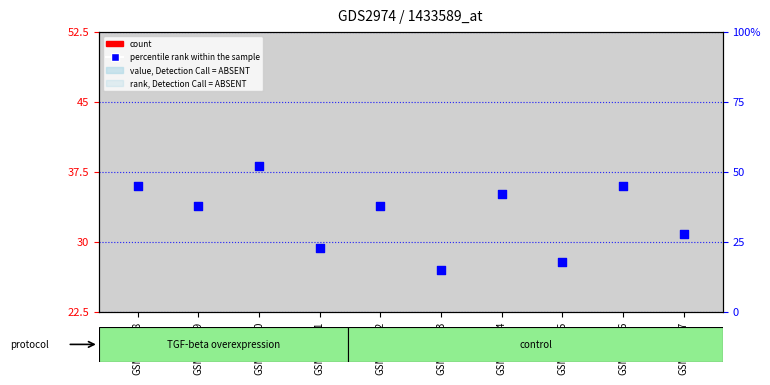

What are all the series names shown in the legend?

count, percentile rank within the sample